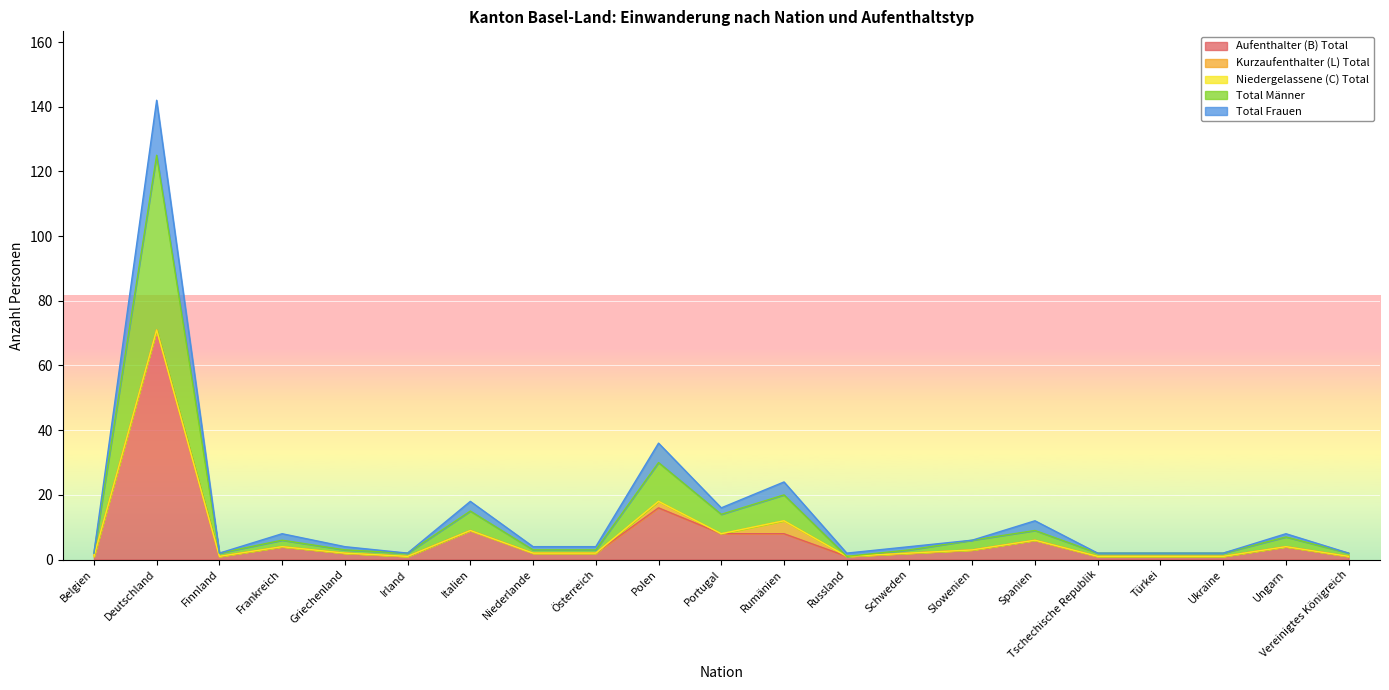

At which label does Aufenthalter (B) Total reach its peak?

Deutschland